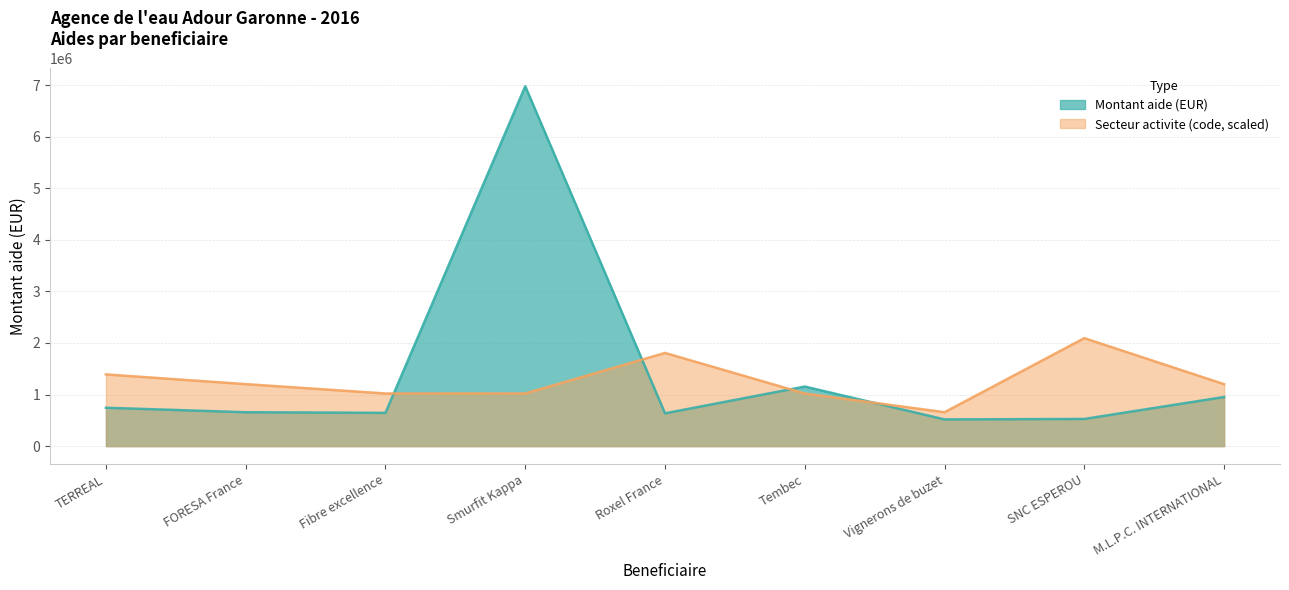

How many data points in Montant aide (EUR) are above 656527?

4